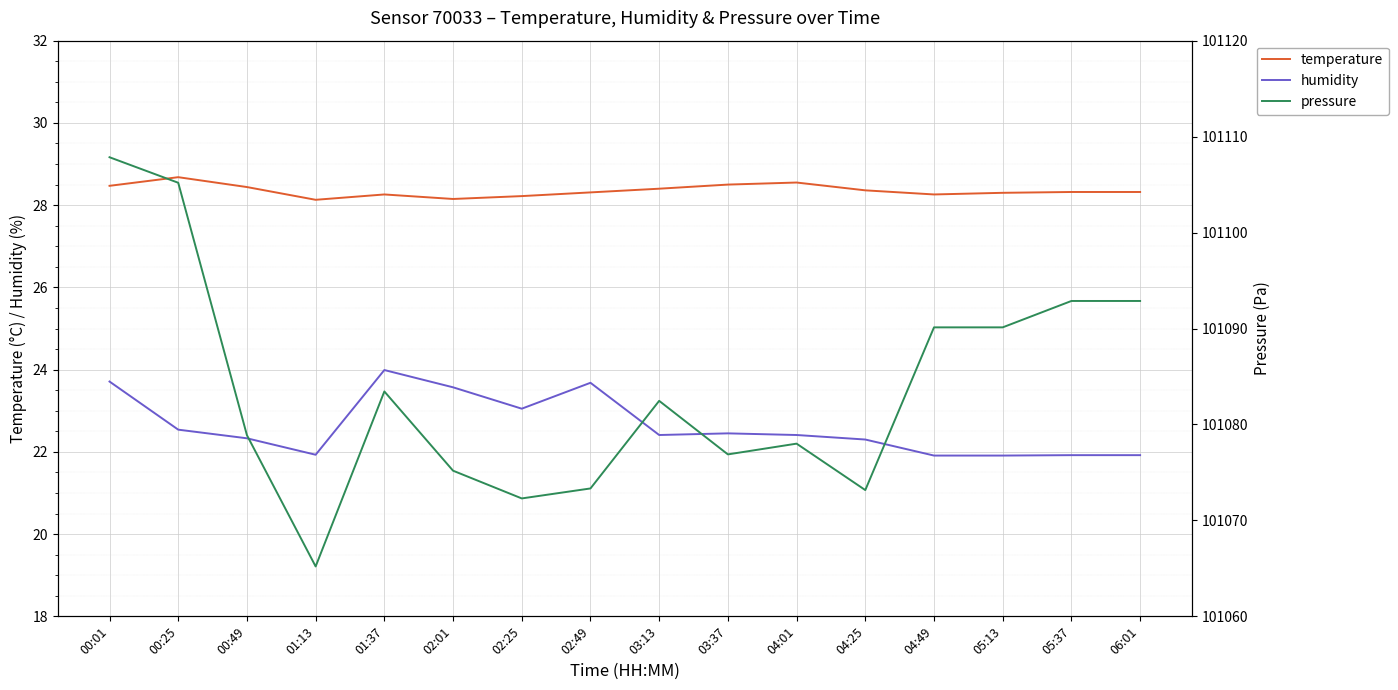

In temperature, how many points are higher than both neighbors (excluding endpoints)?

3